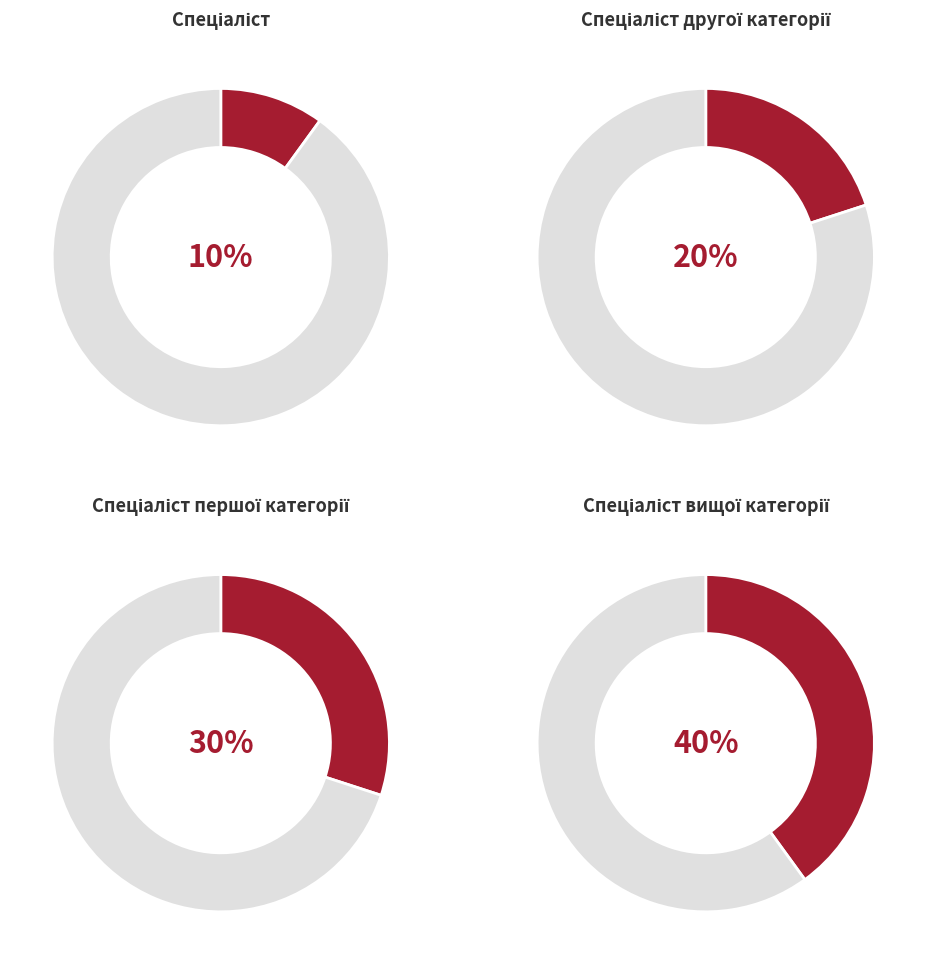

What is the ratio of the value at Спеціаліст першої категорії to the value at Спеціаліст?

3.0